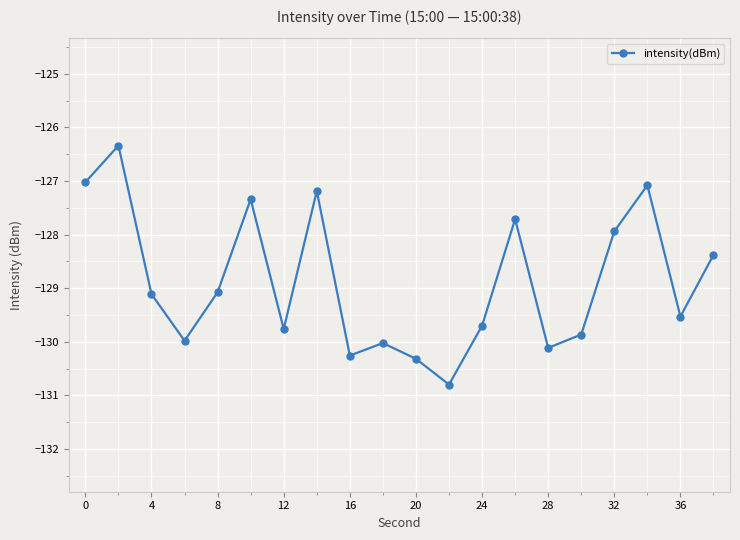

How many lines are shown in the chart?

1